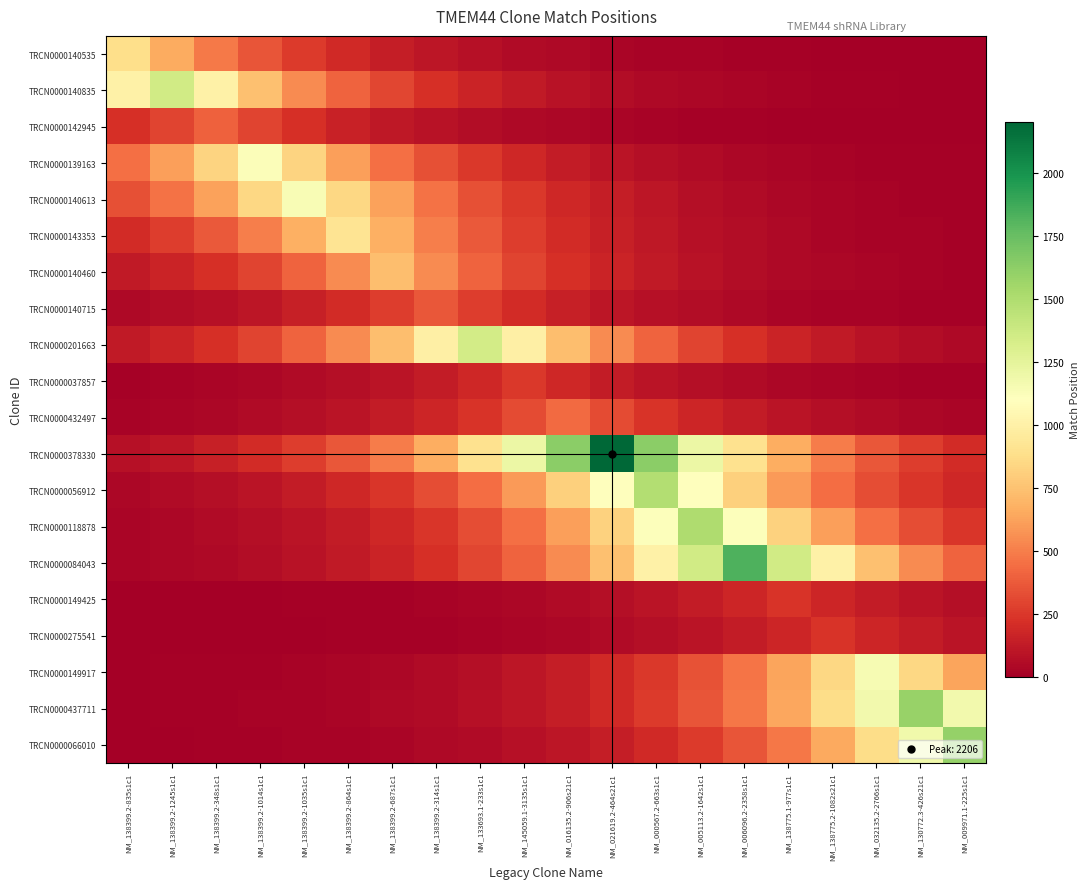

What is the spread (max minus min) of values at NM_138775.2-1082s21c1?

997.2